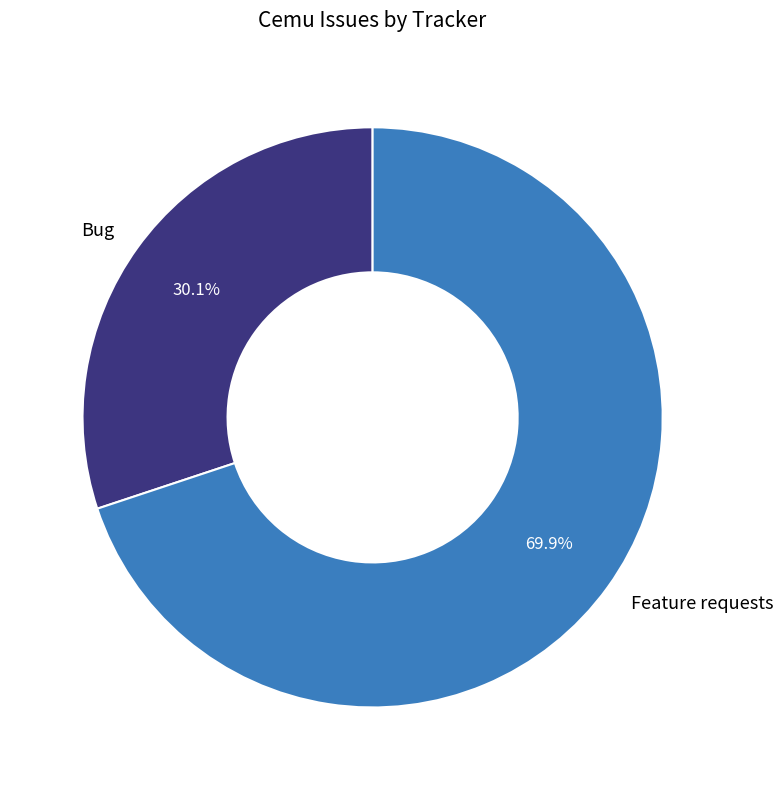

The Bug slice represents 17% of the pie. True or false?

False